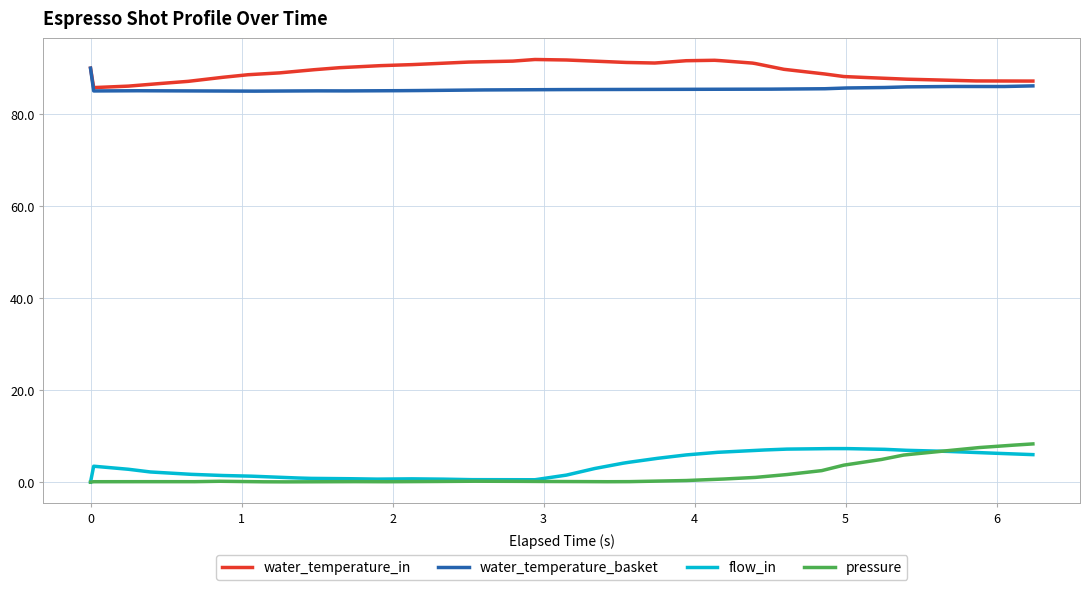

What is the highest value of the flow_in series?

7.3